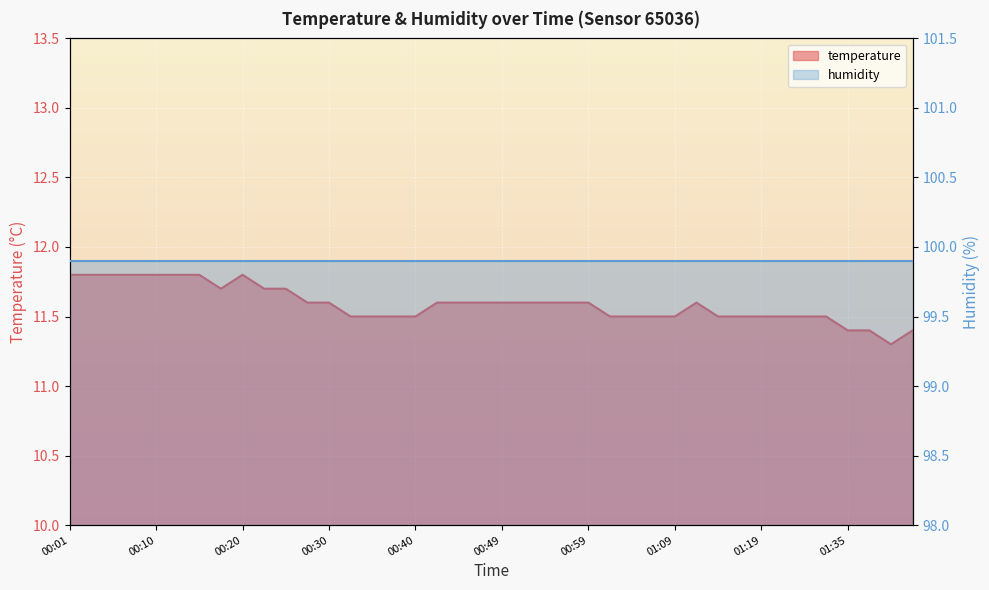

The value at 01:30 is 7.0. True or false?

False